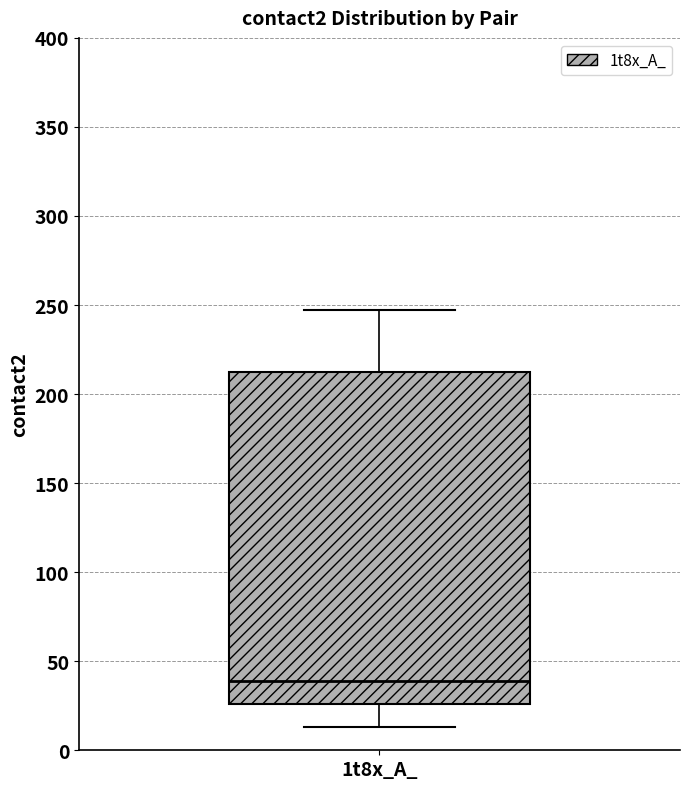

Where does the median line of the box for 1t8x_A_ sit on the y-axis? The values are not printed on the chart, so give them approximately, as read against the axis.

40